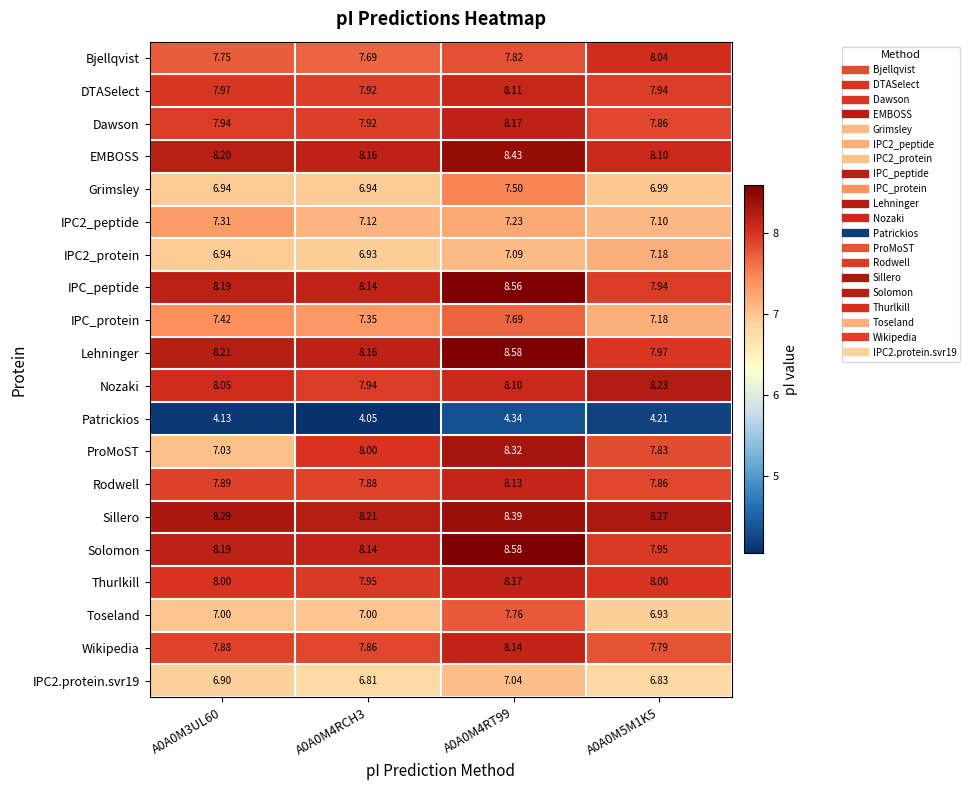

Which series has the largest total across all categories?

Sillero